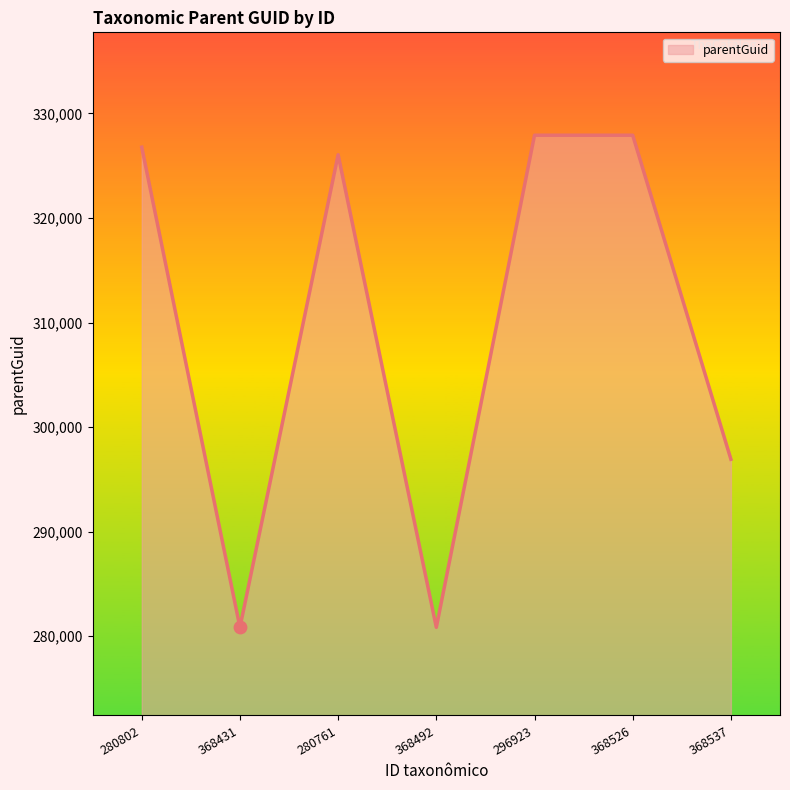

Which has a higher value, 368431 or 296923?

296923